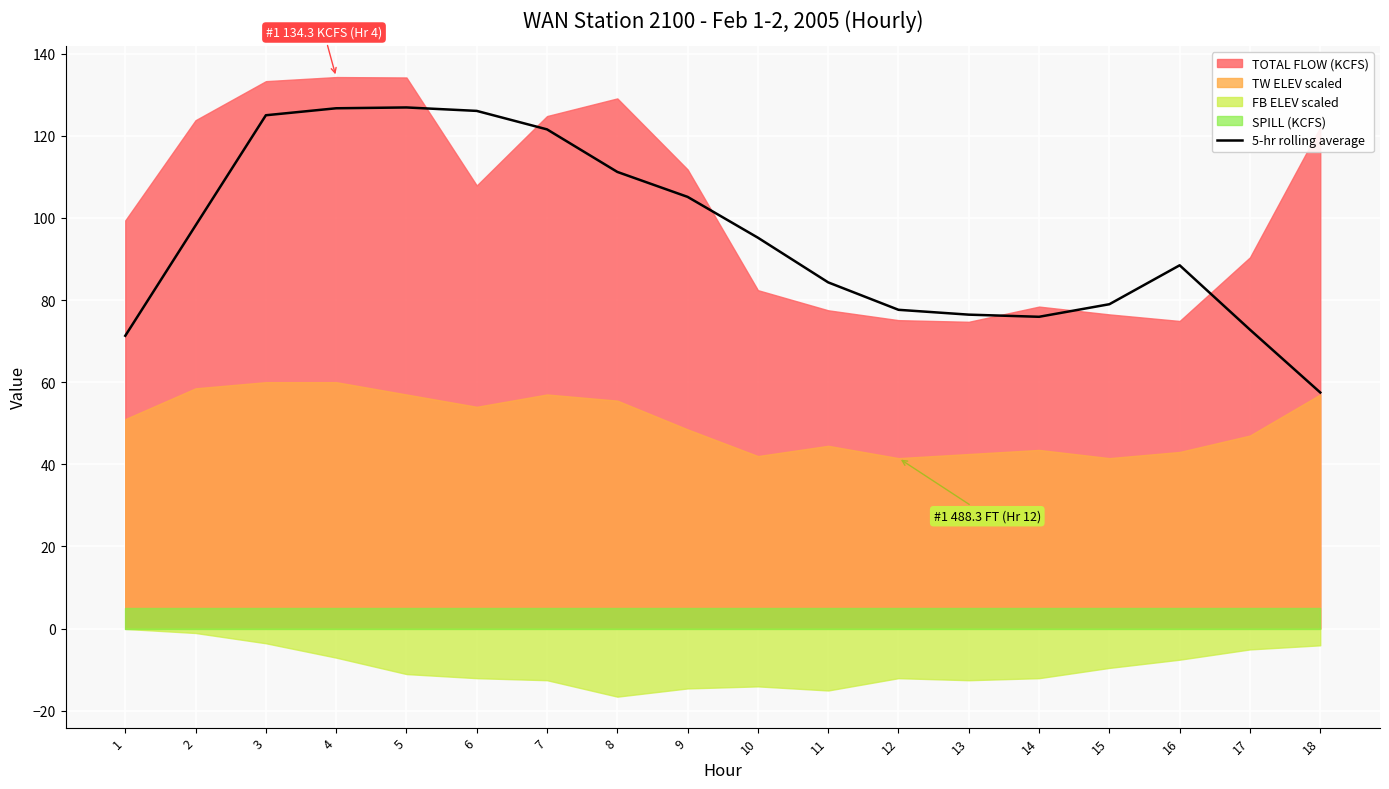

The 5-hr rolling average series shows 54.7 at 6. True or false?

False